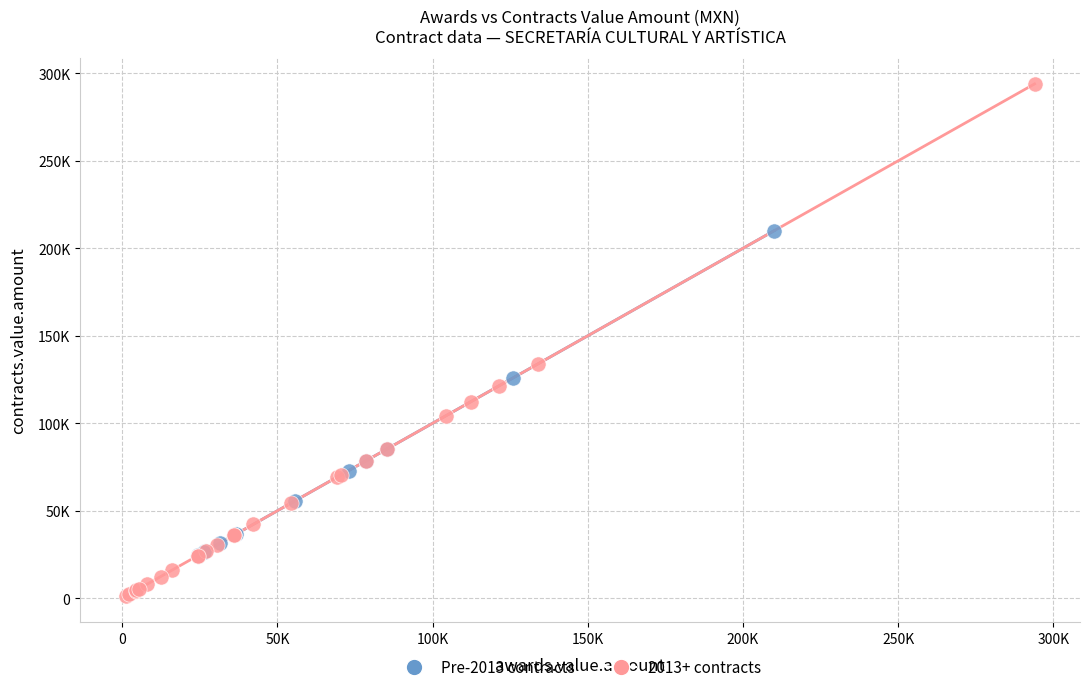

Which series reaches the maximum Y coordinate?

2013+ contracts